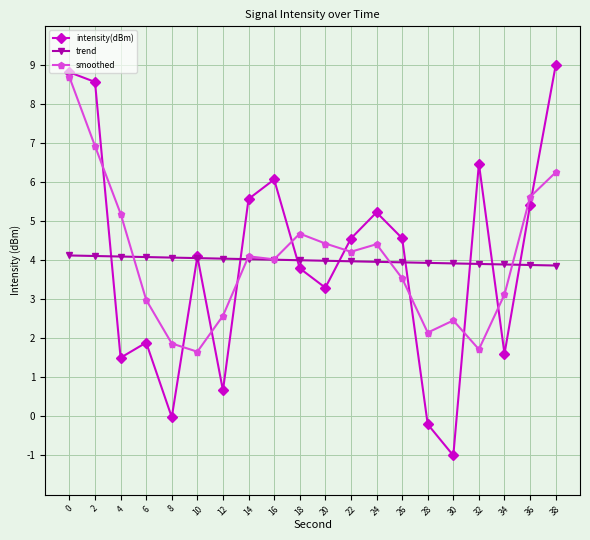

Count the number of categories in the chart.

20